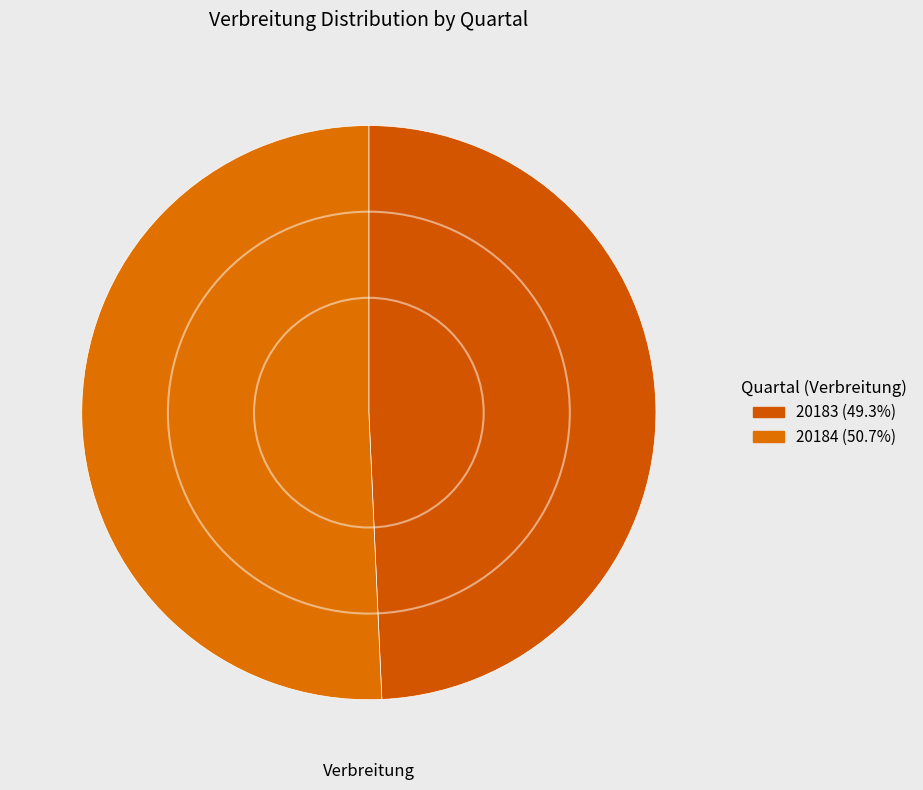

Count the number of slices in the pie.

2